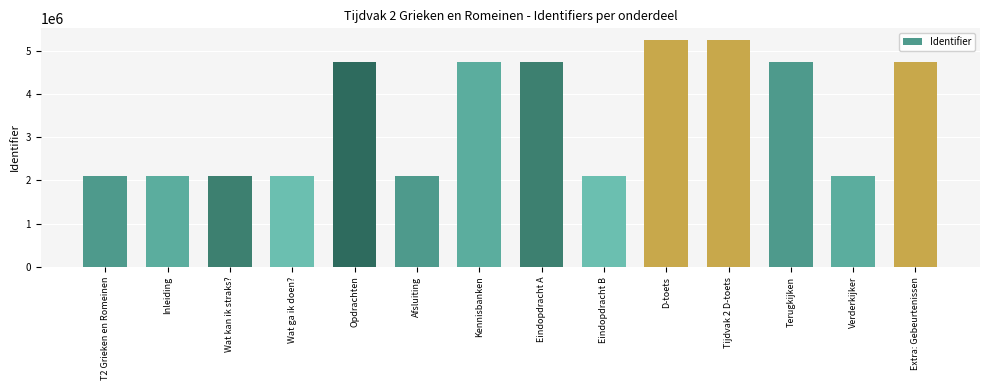

What position from the left is Extra: Gebeurtenissen?

14